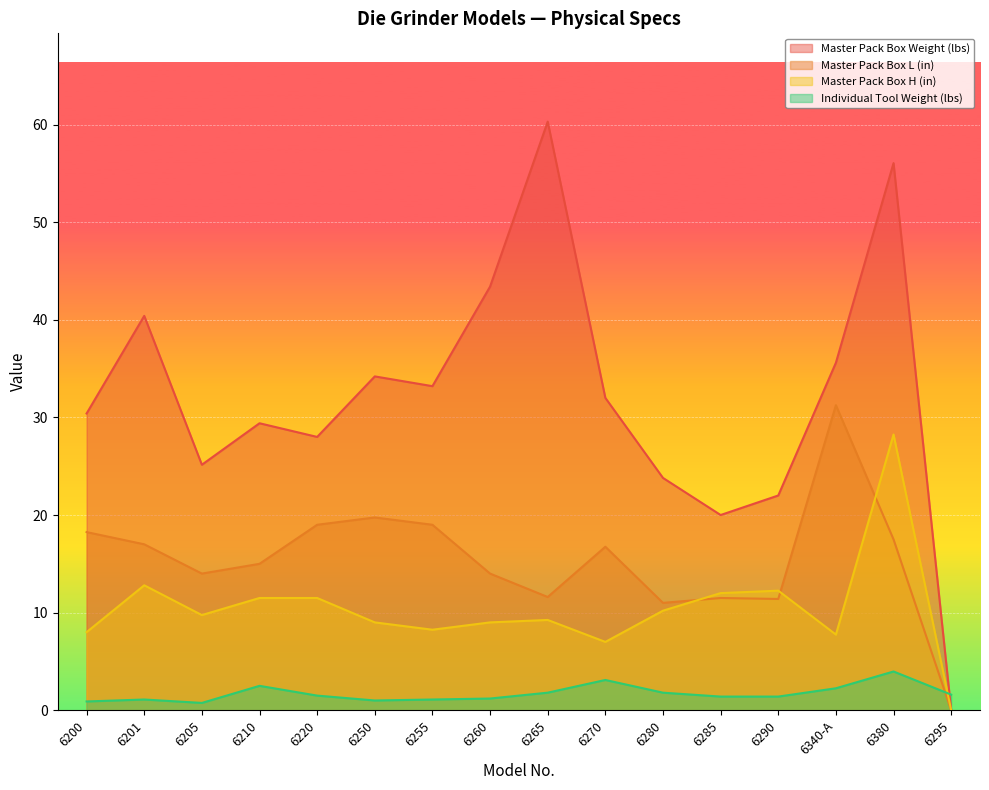

Where do Master Pack Box Weight (lbs) and Individual Tool Weight (lbs) first cross each other?

6380 and 6295